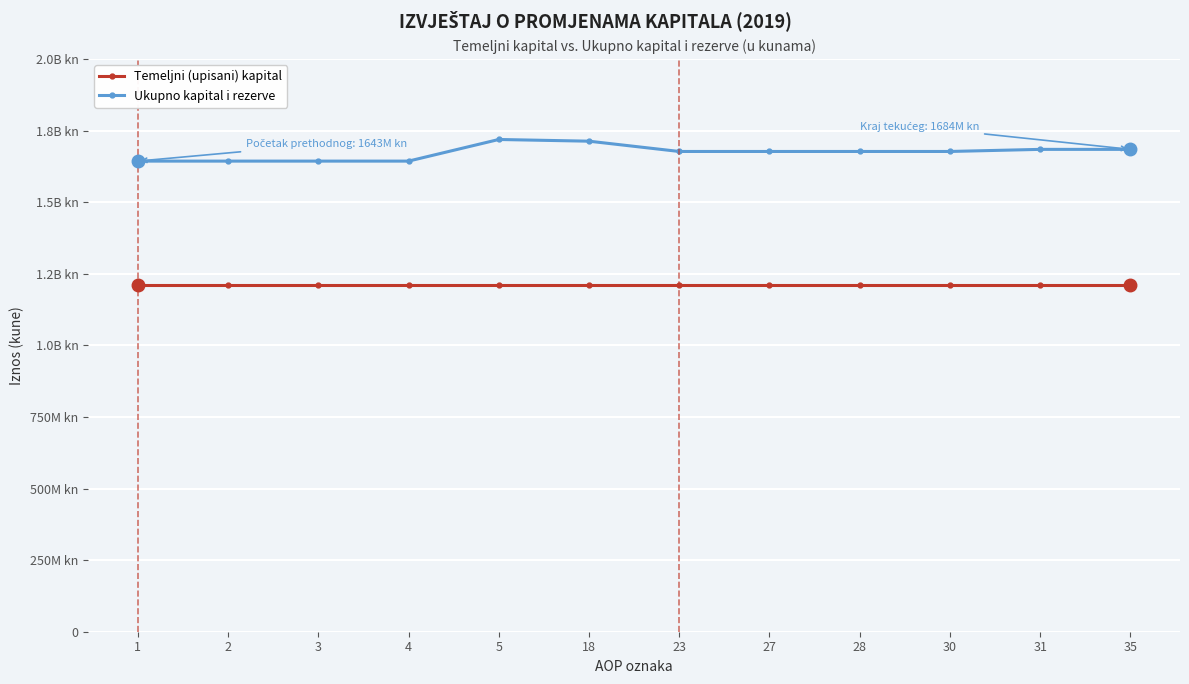

Reading left to right, extract all data points from this chart.

Temeljni (upisani) kapital: 1208895930	1208895930	1208895930	1208895930	1208895930	1208895930	1208895930	1208895930	1208895930	1208895930	1208895930	1208895930
Ukupno kapital i rezerve: 1643173797	1643173797	1643173797	1643173797	1718676902	1712728328	1676815166	1676815166	1676815166	1676815166	1684165318	1684165318